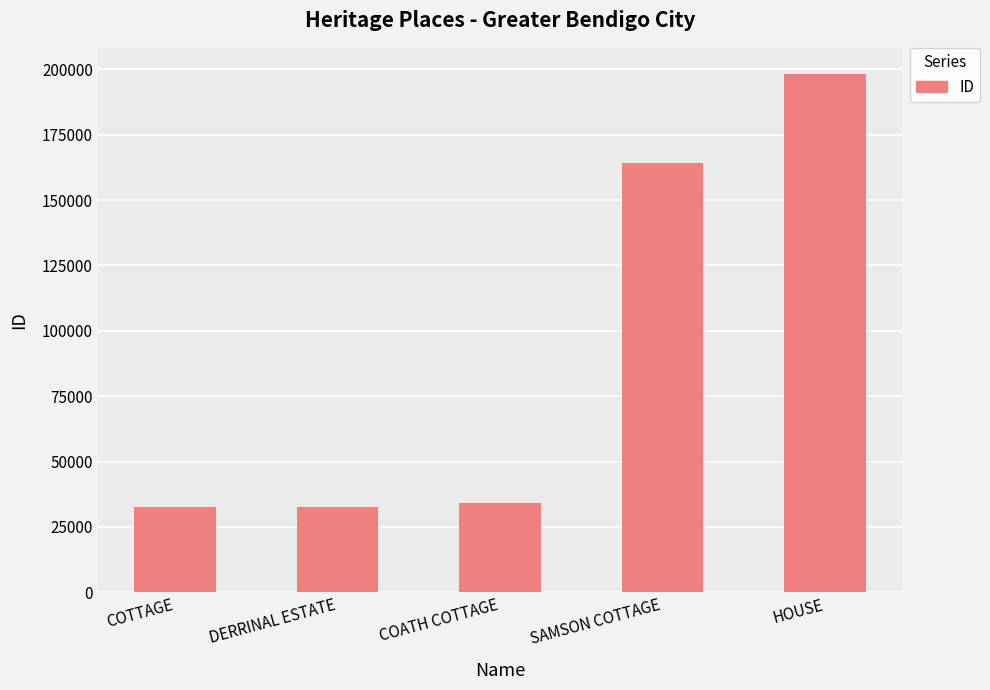

At which label is the value closest to 115451?

SAMSON COTTAGE